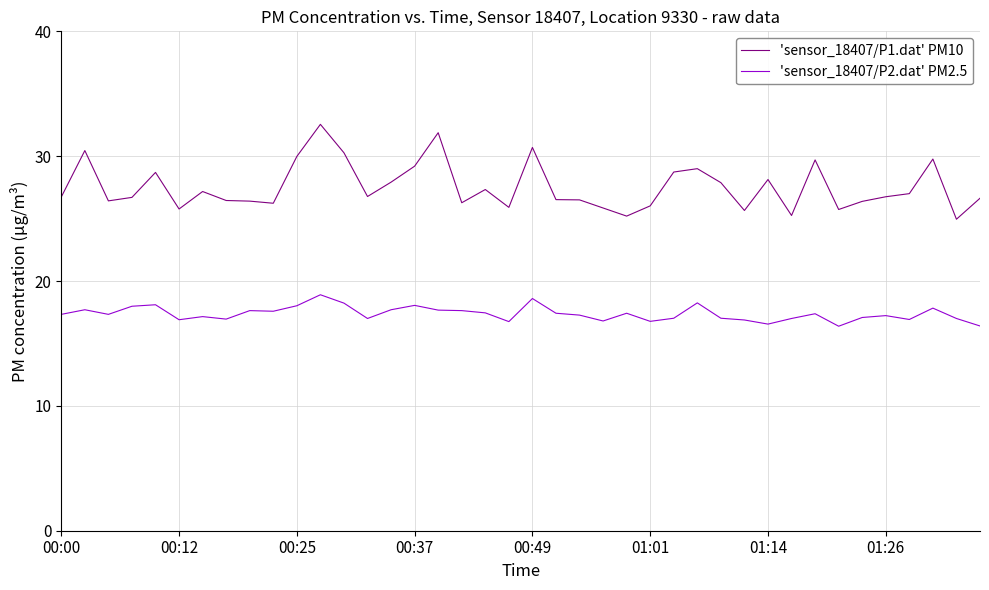

What is the highest value of the 'sensor_18407/P2.dat' PM2.5 series?

18.9